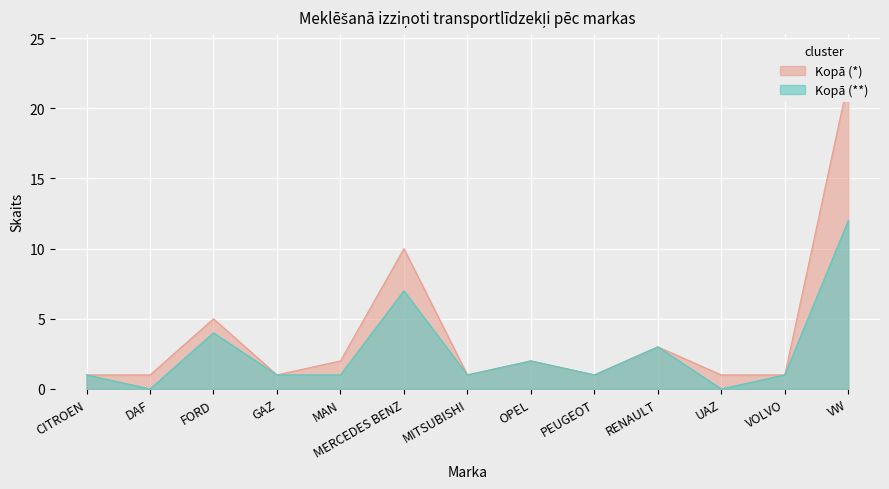

What is the label of the 9th point from the right?

MAN